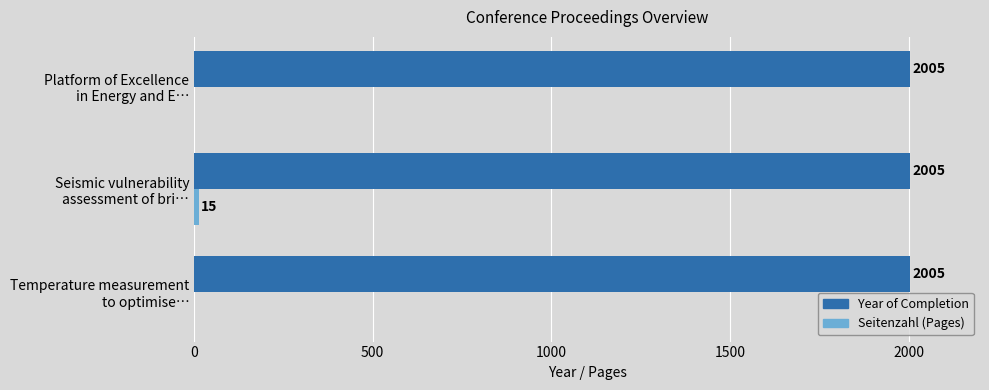

What is the sum of all Year of Completion values?

6015